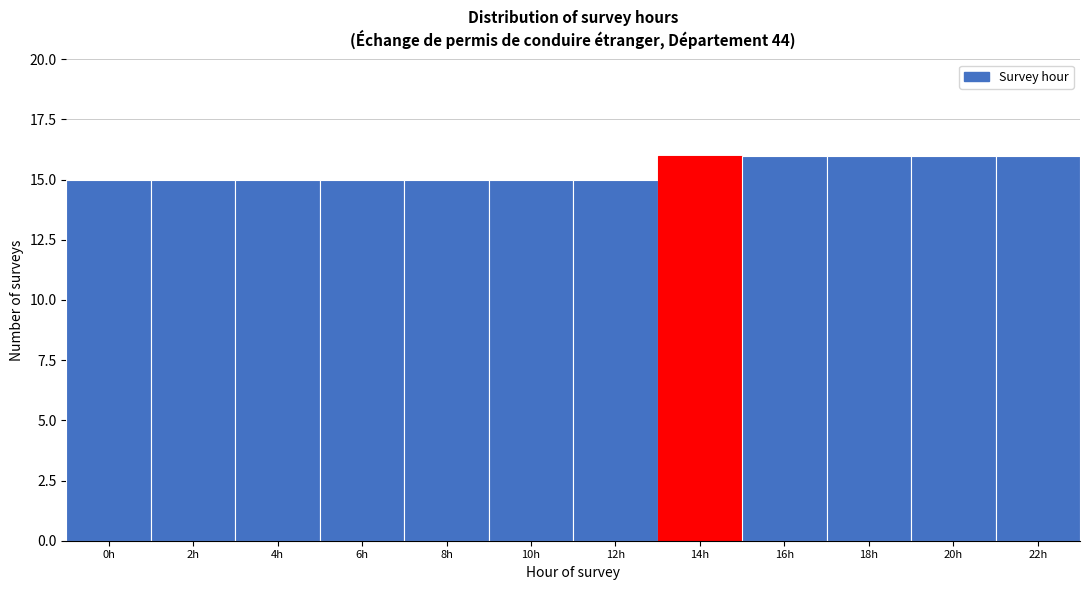

Reading left to right, list all the values displayed in this chart.

0h=15	2h=15	4h=15	6h=15	8h=15	10h=15	12h=15	14h=16	16h=16	18h=16	20h=16	22h=16